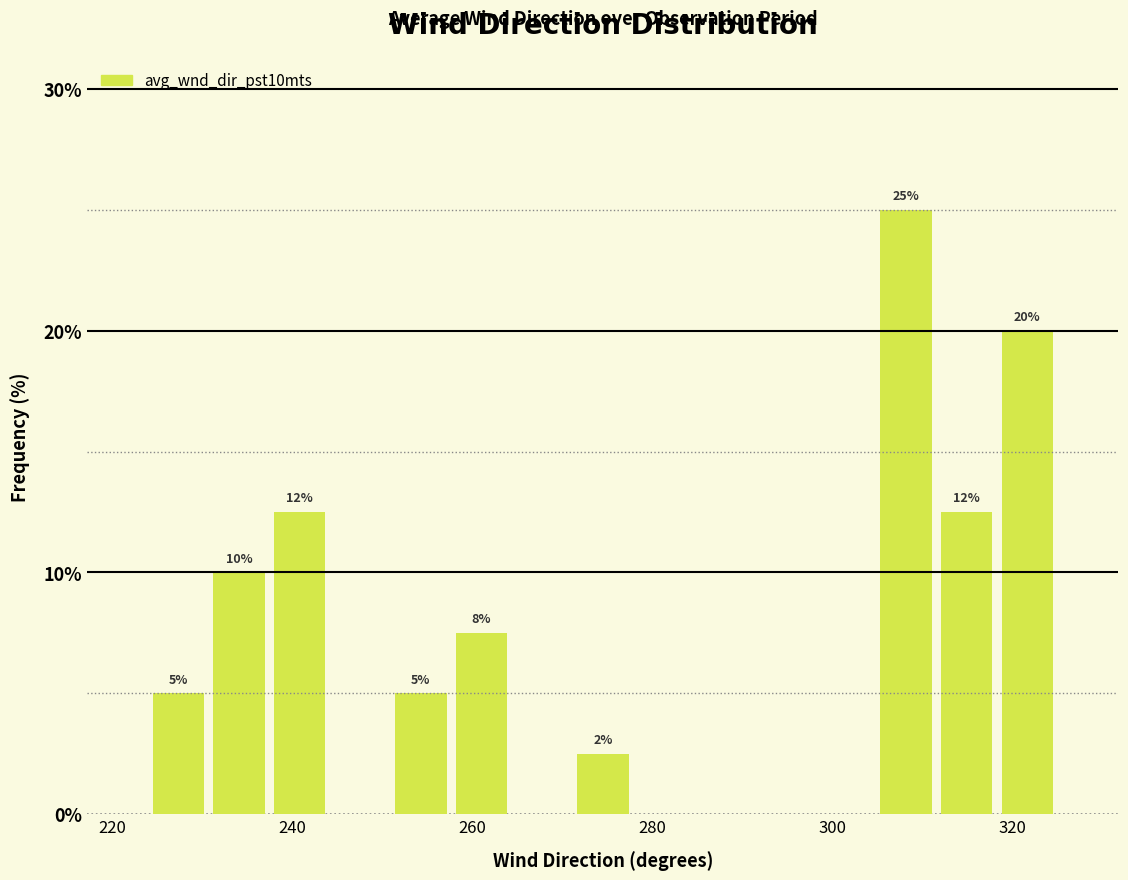

Read against the x-axis, roughly where is the centre of the tallest bar?

308